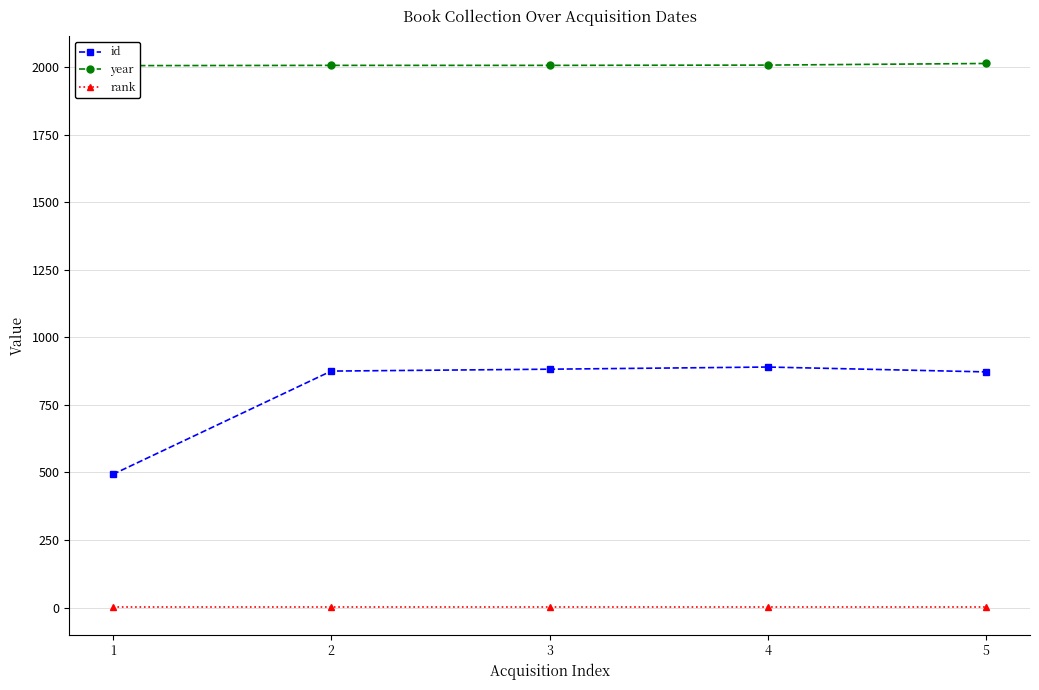

What is the highest value of the id series?

890